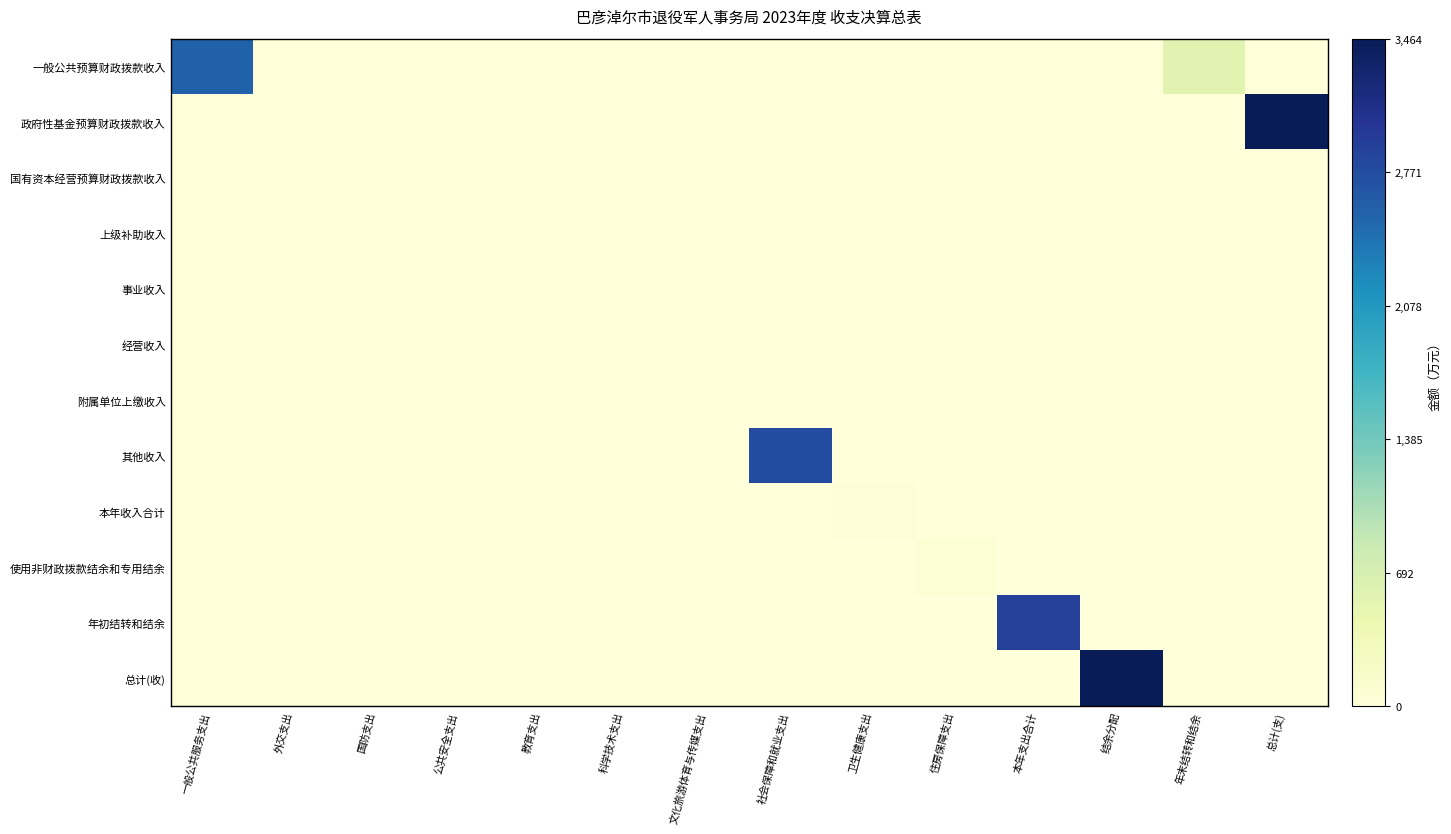

Which series has the widest spread of values?

政府性基金预算财政拨款收入